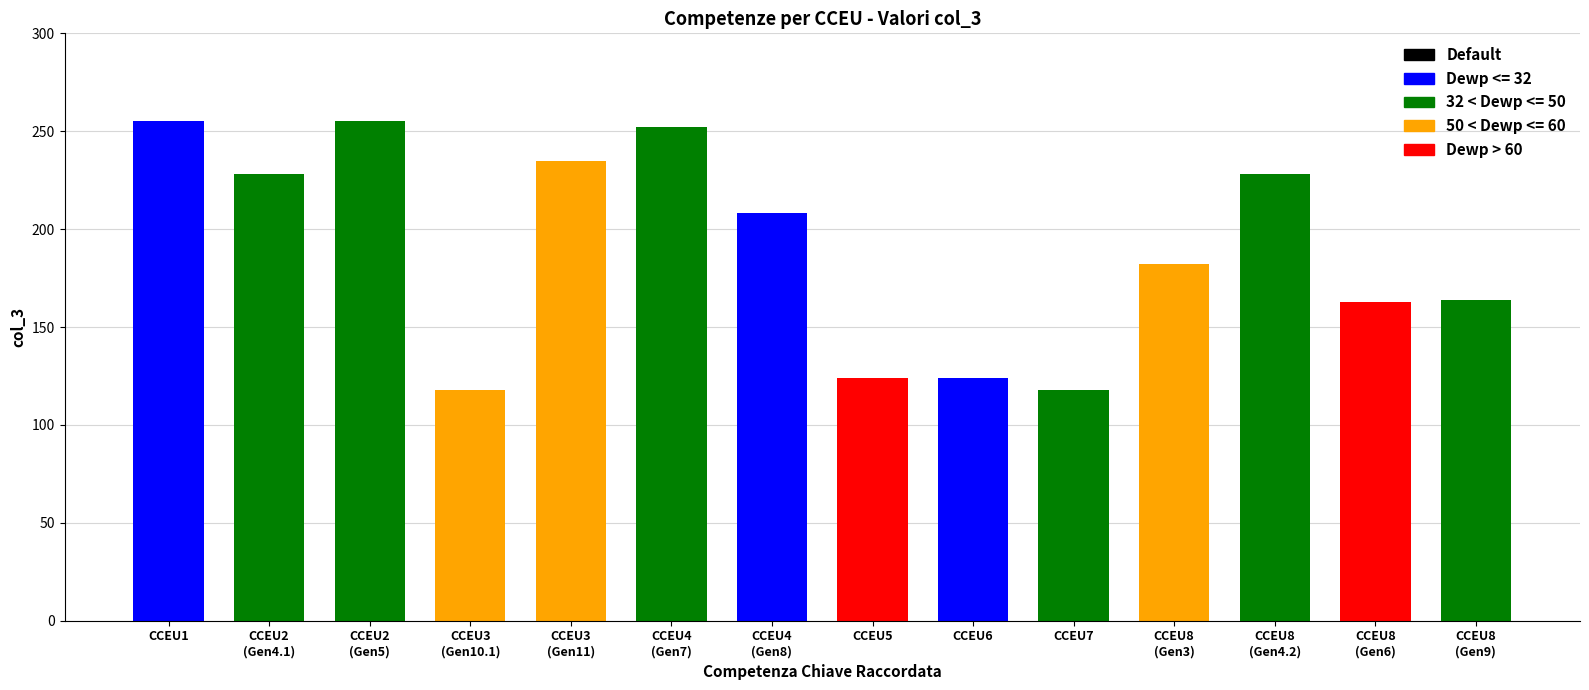

What is the value of the 1st bar from the left?

255